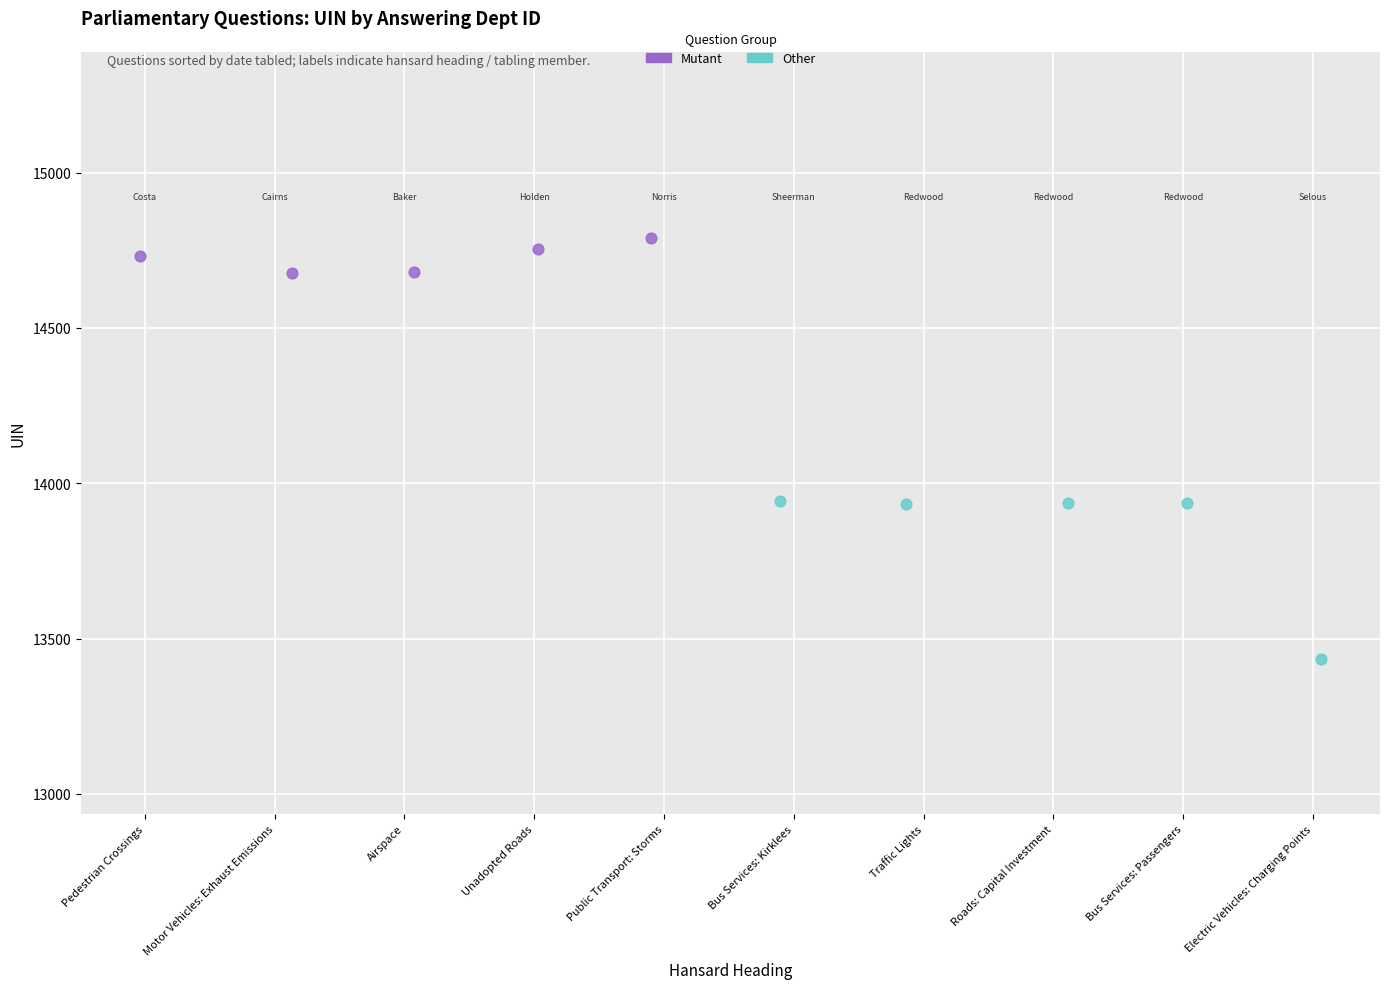

Which series contains the highest Y value?

Mutant